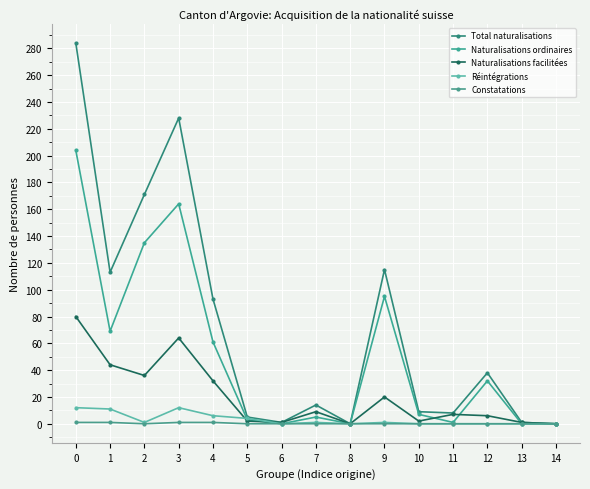

How many data points in Naturalisations ordinaires are less than 7?

7